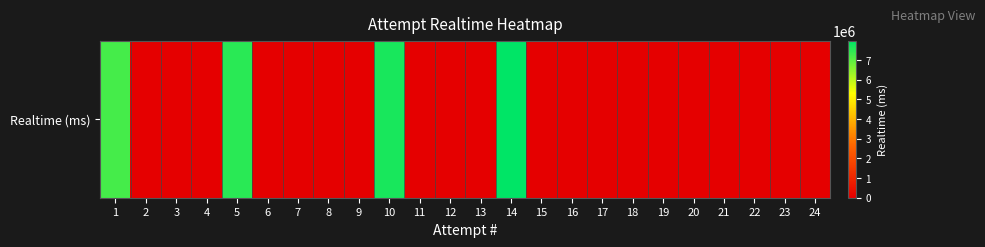

What is the difference between the values at 5 and 14?

463673